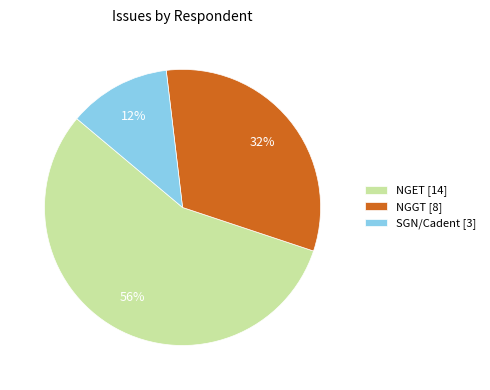

Is there any slice that represents more than half of the pie?

Yes